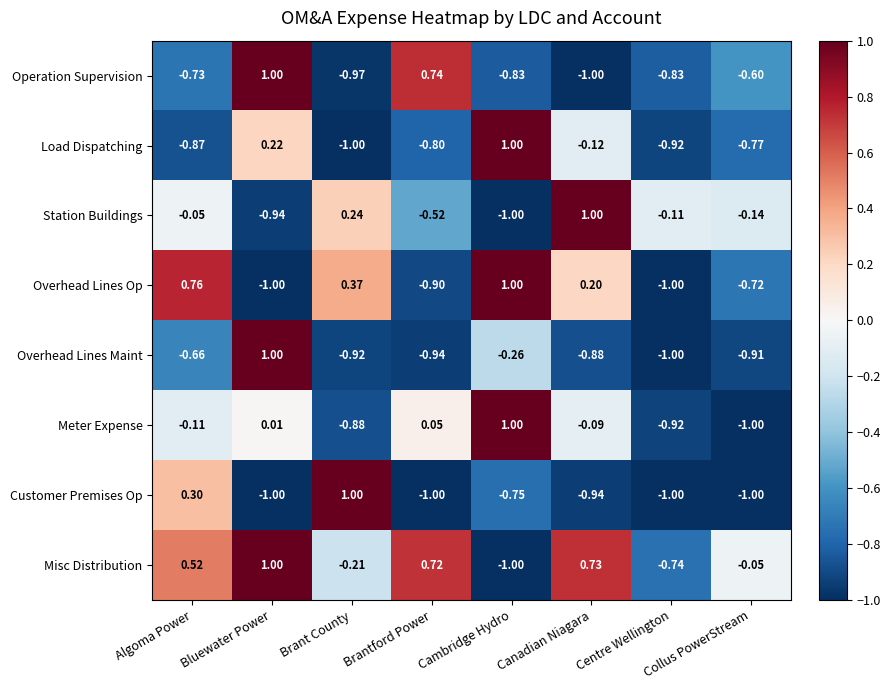

Where is Station Buildings nearest to the value 0?

Algoma Power